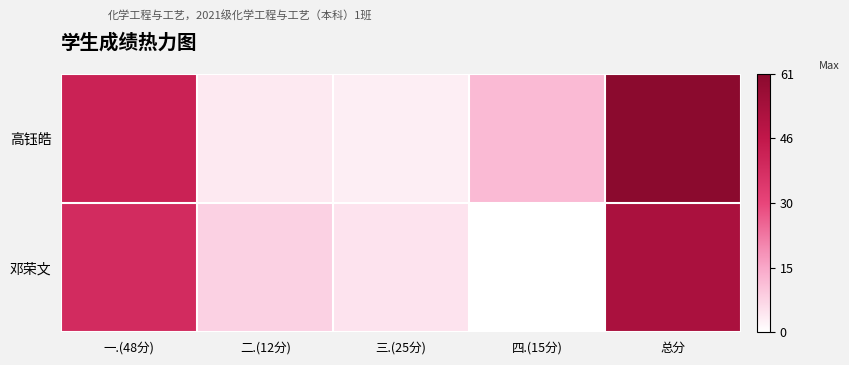

Reading right to left, list all the values displayed in this chart.

高钰皓: 总分=61	四.(15分)=12	三.(25分)=3	二.(12分)=4	一.(48分)=42
邓荣文: 总分=52	四.(15分)=0	三.(25分)=5	二.(12分)=8	一.(48分)=39